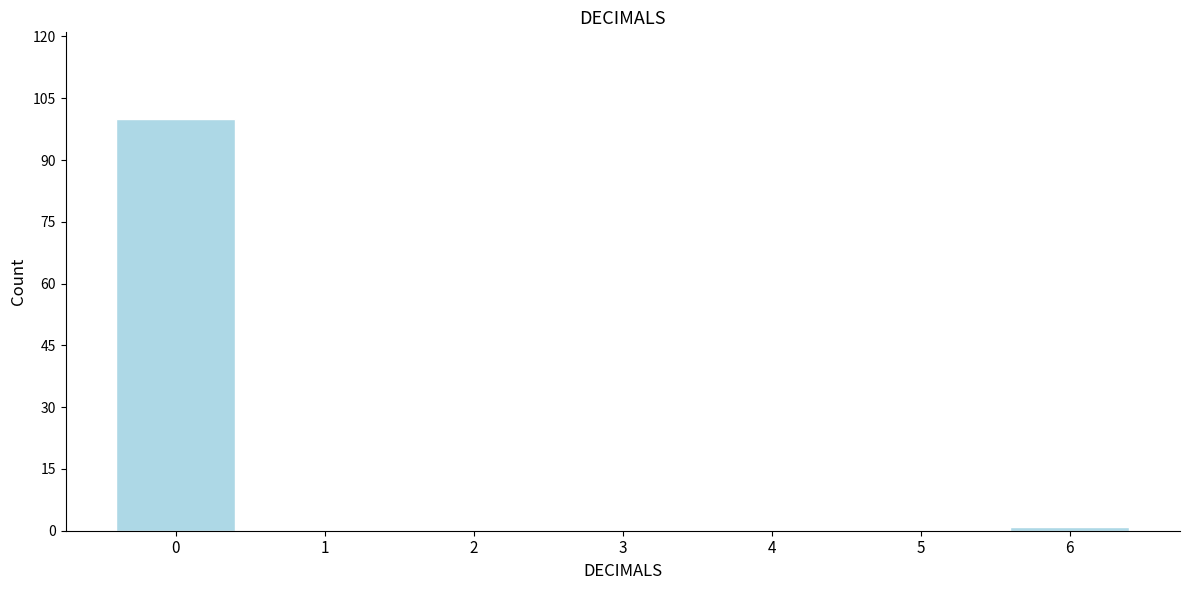

Reading left to right, what are all the values shown in this chart?

0=100	1=0	2=0	3=0	4=0	5=0	6=1